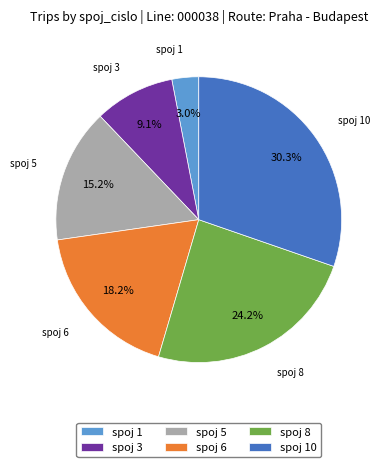

Combined, what portion of the pie is spoj 6 and spoj 8?

42.4%